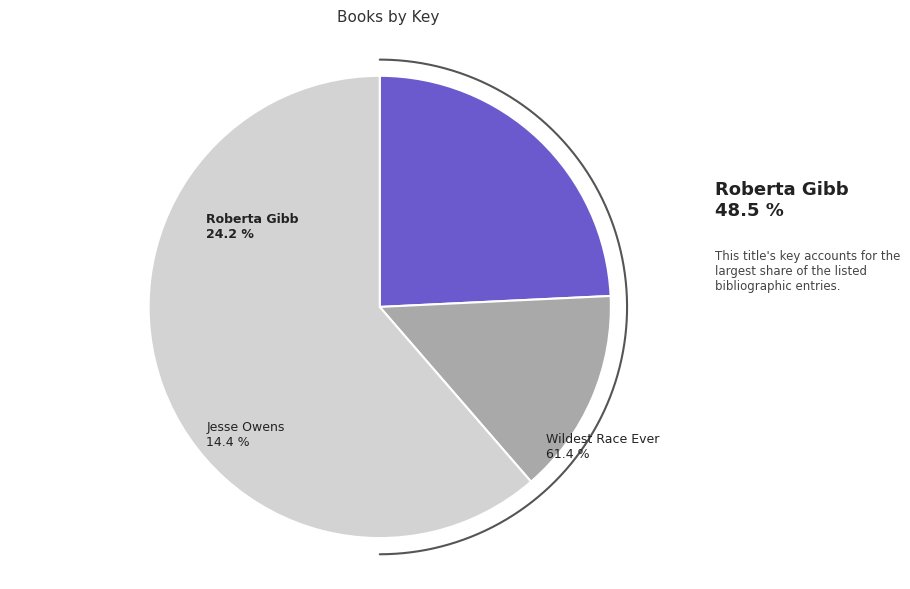

How many segments does this pie chart have?

3